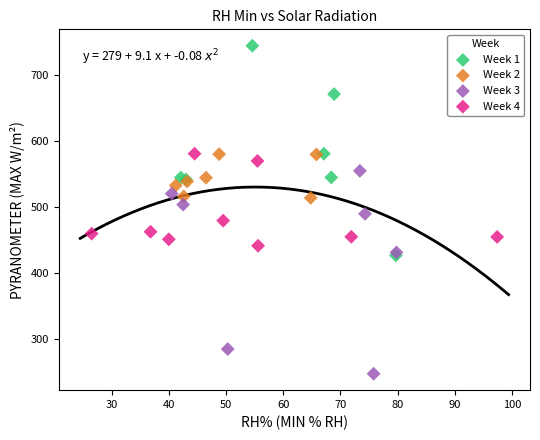

Which series reaches the minimum Y coordinate?

Week 3